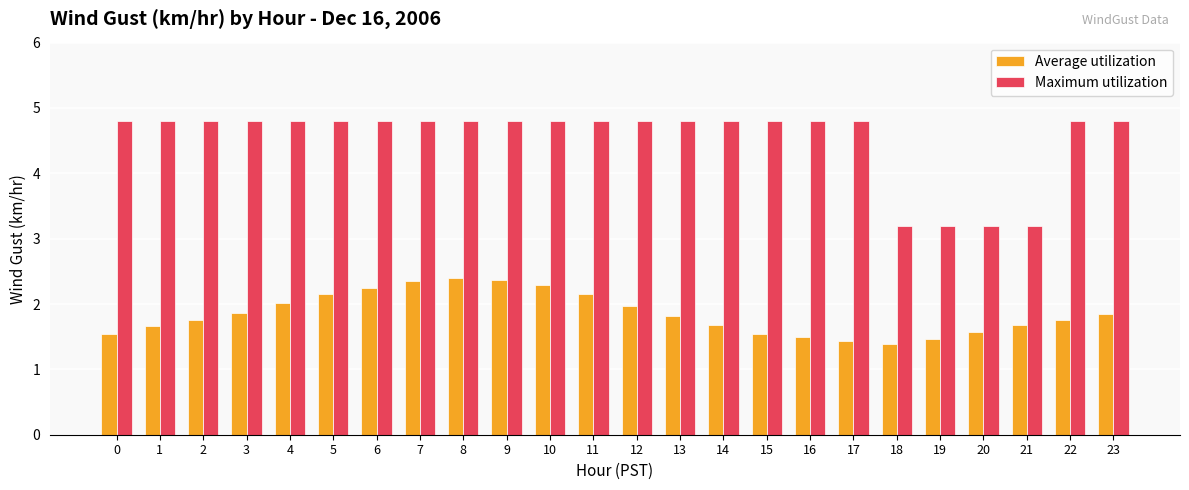

At how many categories does at least one series exceed 3?

24